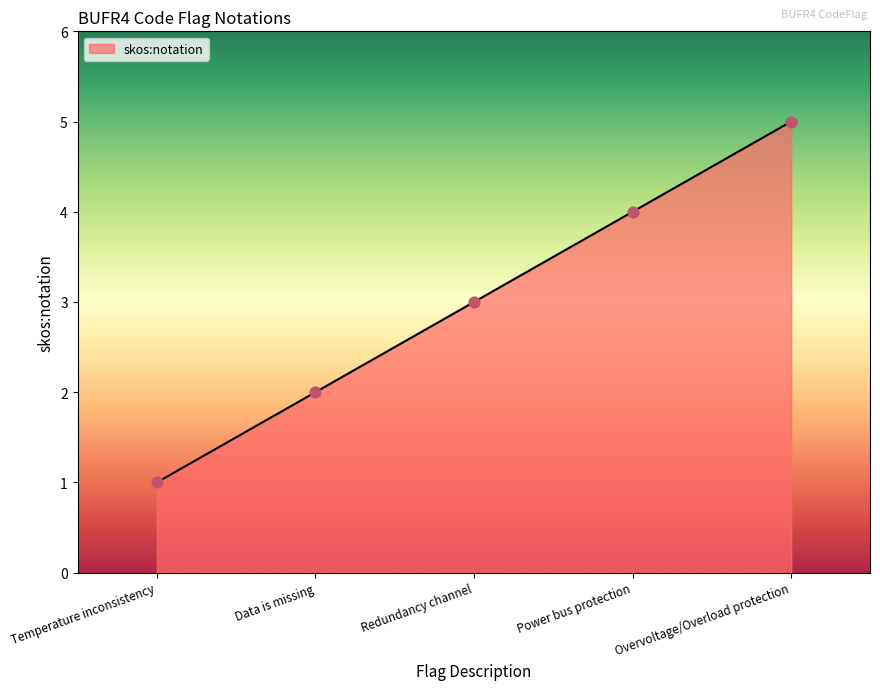

What is the change in value from Data is missing to Power bus protection?

+2